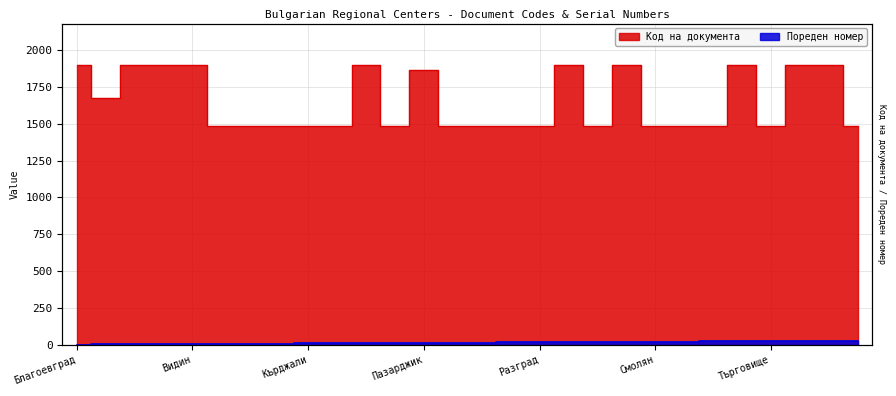

Is the value of Пореден номер at Ловеч greater than the value of Код на документа at Велико Търново?

No